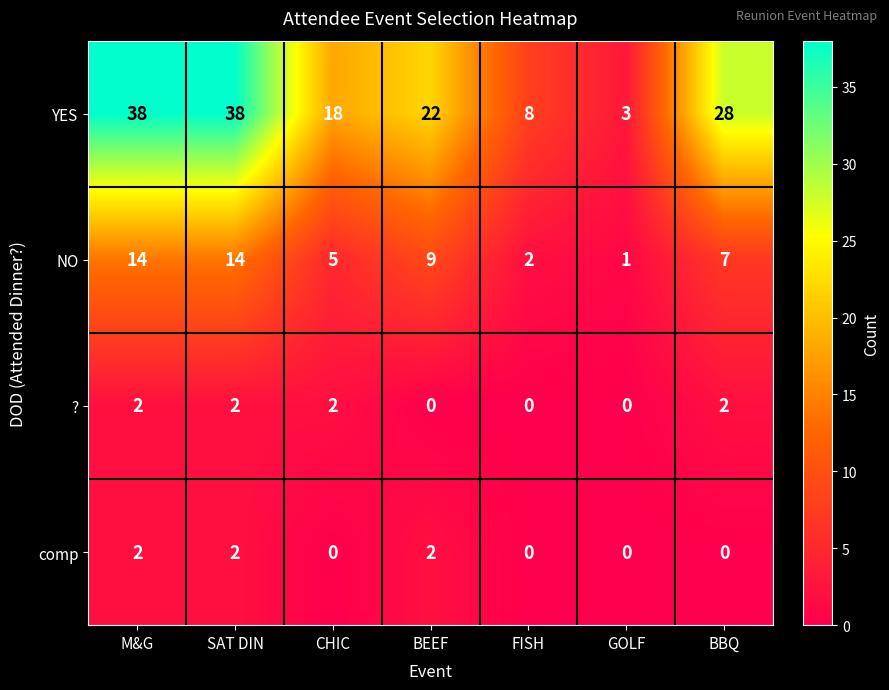

Rank the series at CHIC from highest to lowest value.

YES, NO, ?, comp